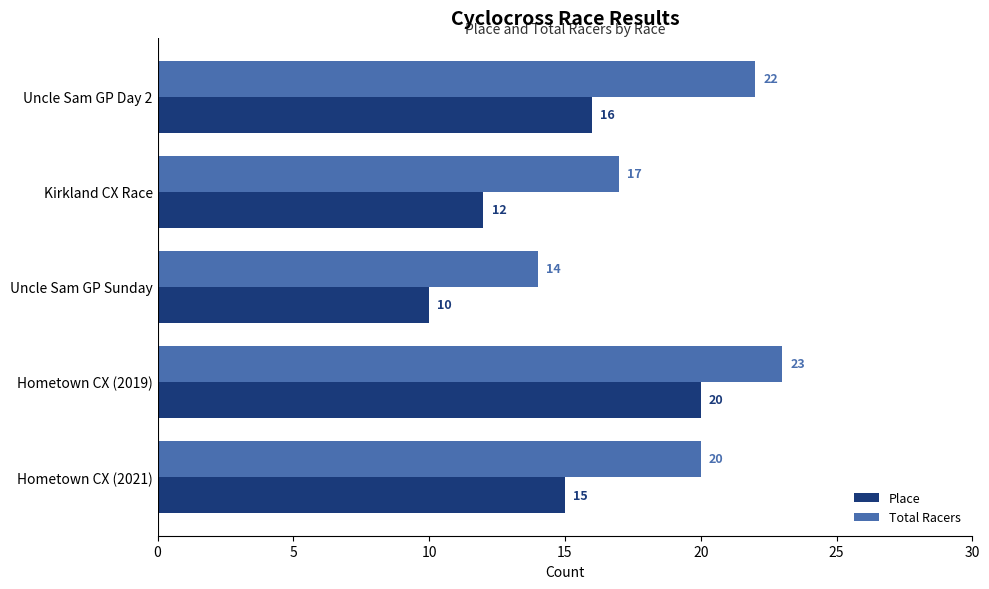

Which series has the largest range (max minus min)?

Place